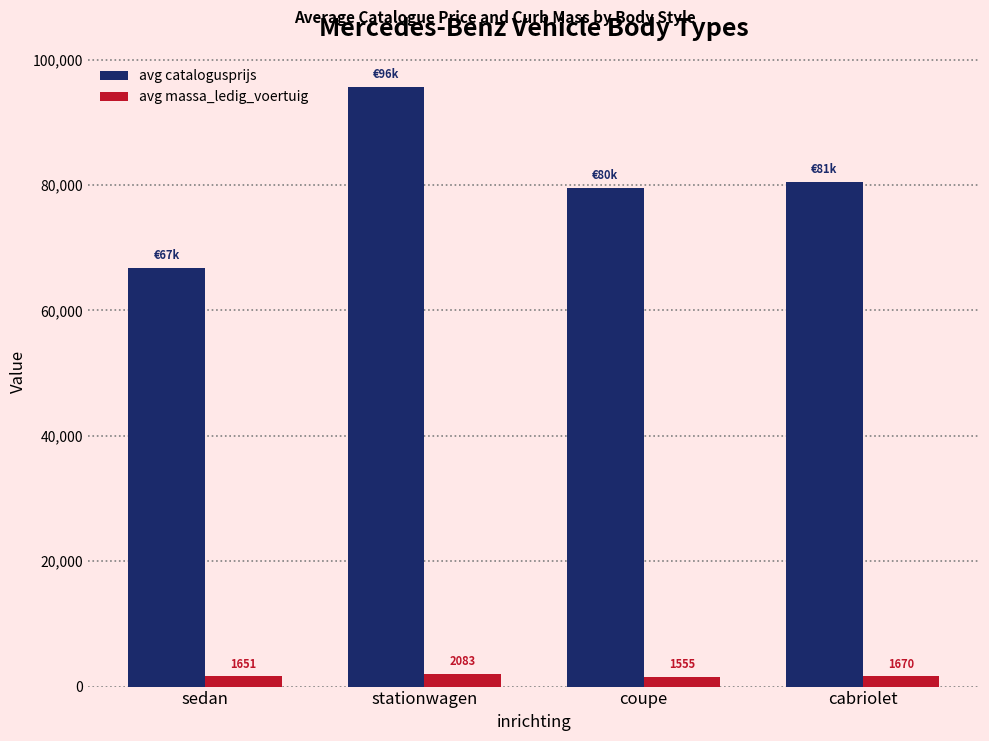

How many data points does each series have?

4